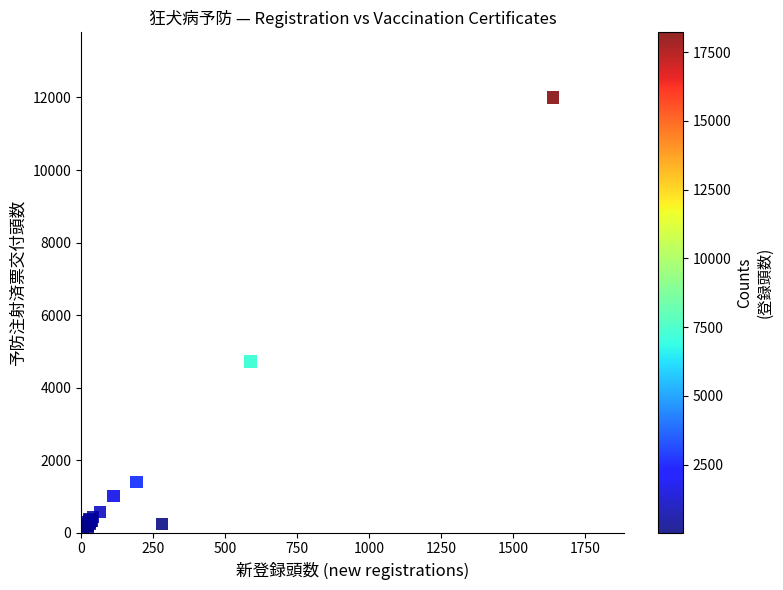

What Y value in the scatter plot is closest to 6071?

4721